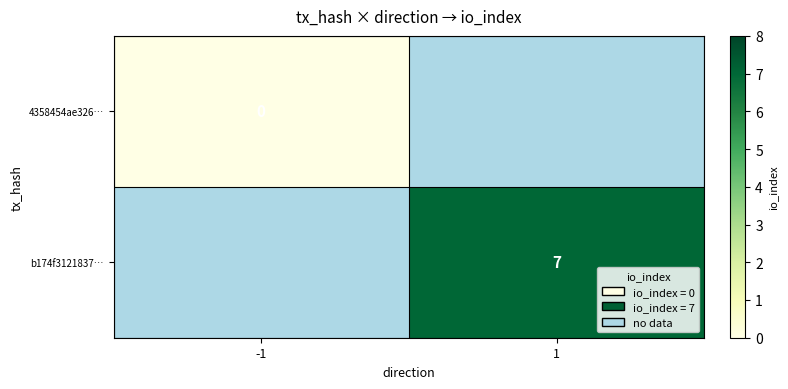

Is the value of b174f3121837… at 1 greater than the value of 4358454ae326… at -1?

Yes